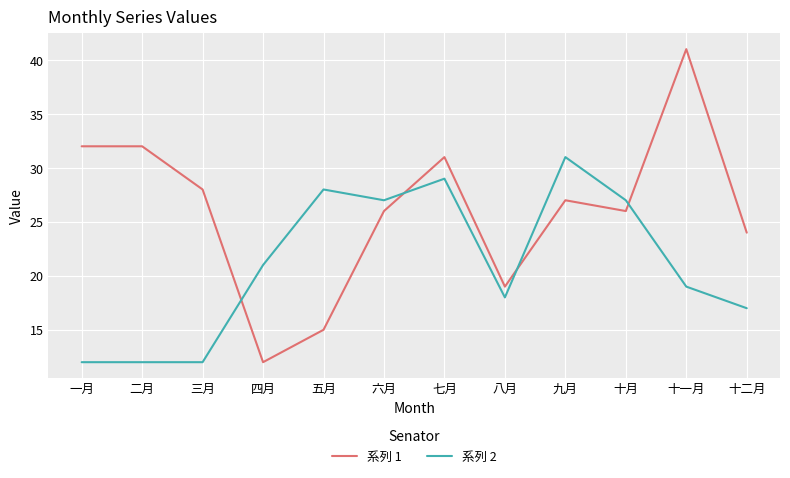

List the series in order of their overall mean, lowest first.

系列 2, 系列 1